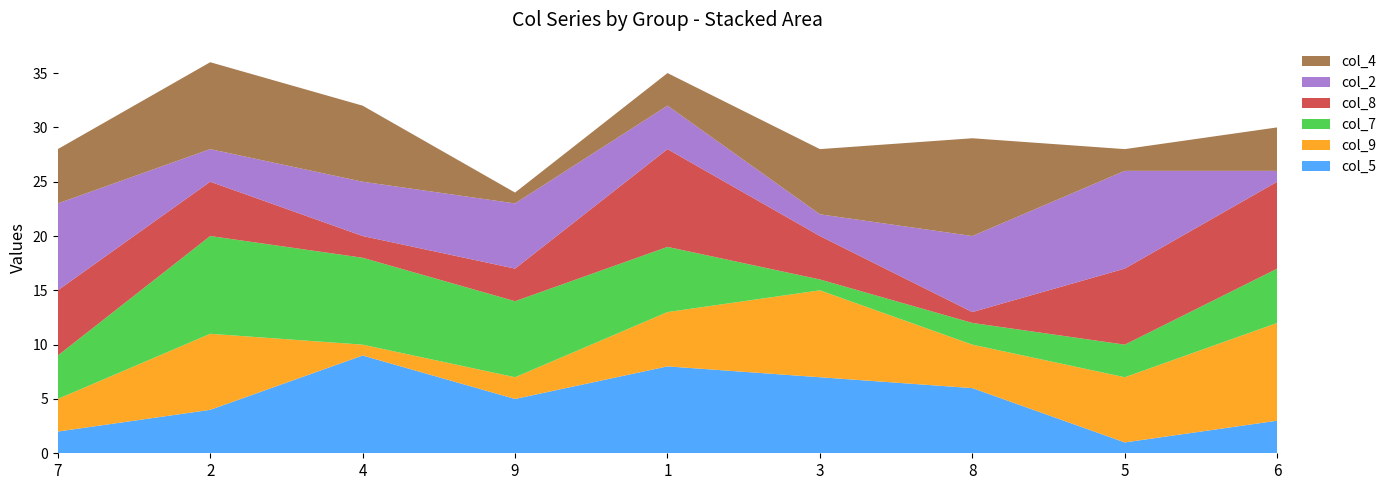

Reading left to right, extract all data points from this chart.

col_5: 7=2	2=4	4=9	9=5	1=8	3=7	8=6	5=1	6=3
col_9: 7=3	2=7	4=1	9=2	1=5	3=8	8=4	5=6	6=9
col_7: 7=4	2=9	4=8	9=7	1=6	3=1	8=2	5=3	6=5
col_8: 7=6	2=5	4=2	9=3	1=9	3=4	8=1	5=7	6=8
col_2: 7=8	2=3	4=5	9=6	1=4	3=2	8=7	5=9	6=1
col_4: 7=5	2=8	4=7	9=1	1=3	3=6	8=9	5=2	6=4